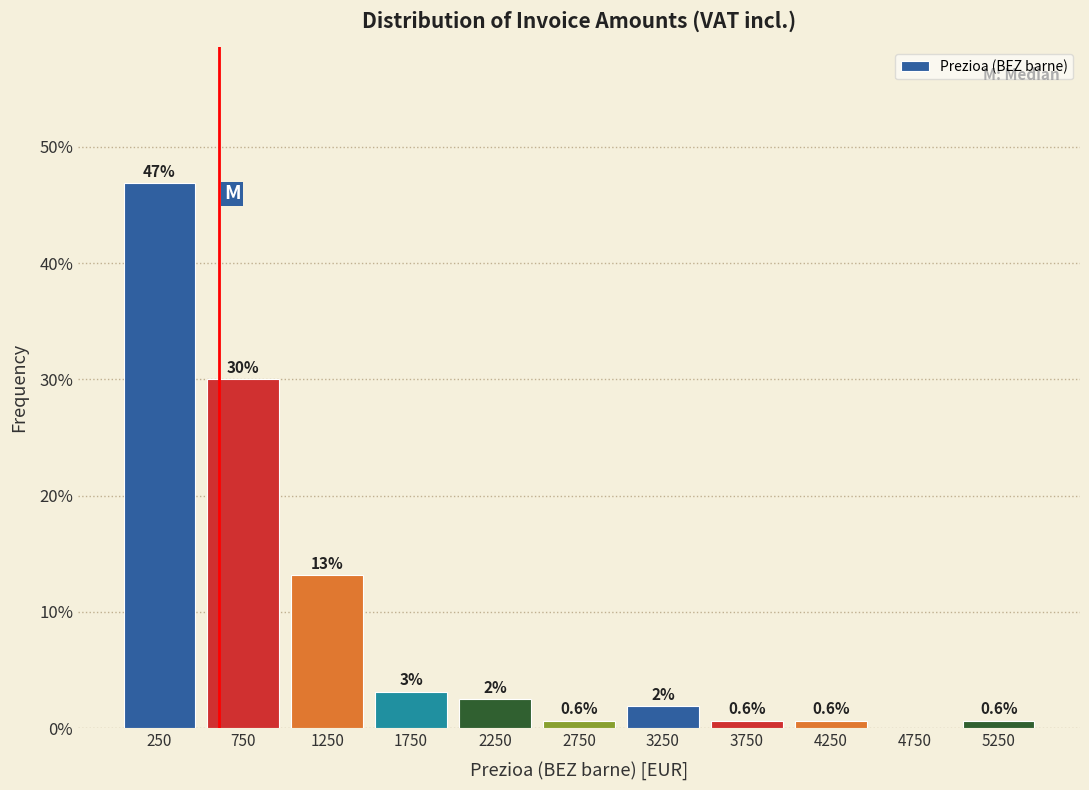

Over which range of the x-axis is the bar tallest?

0 to 500